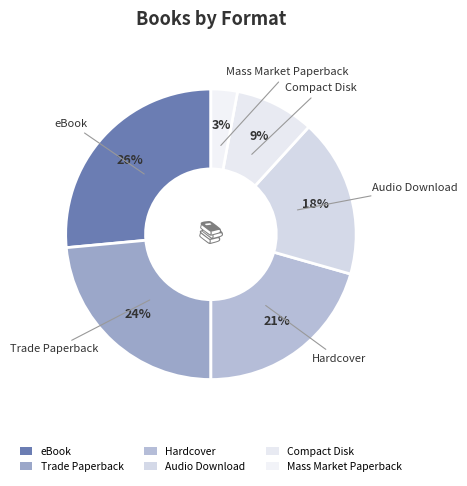

What is the largest slice in the pie chart?

eBook